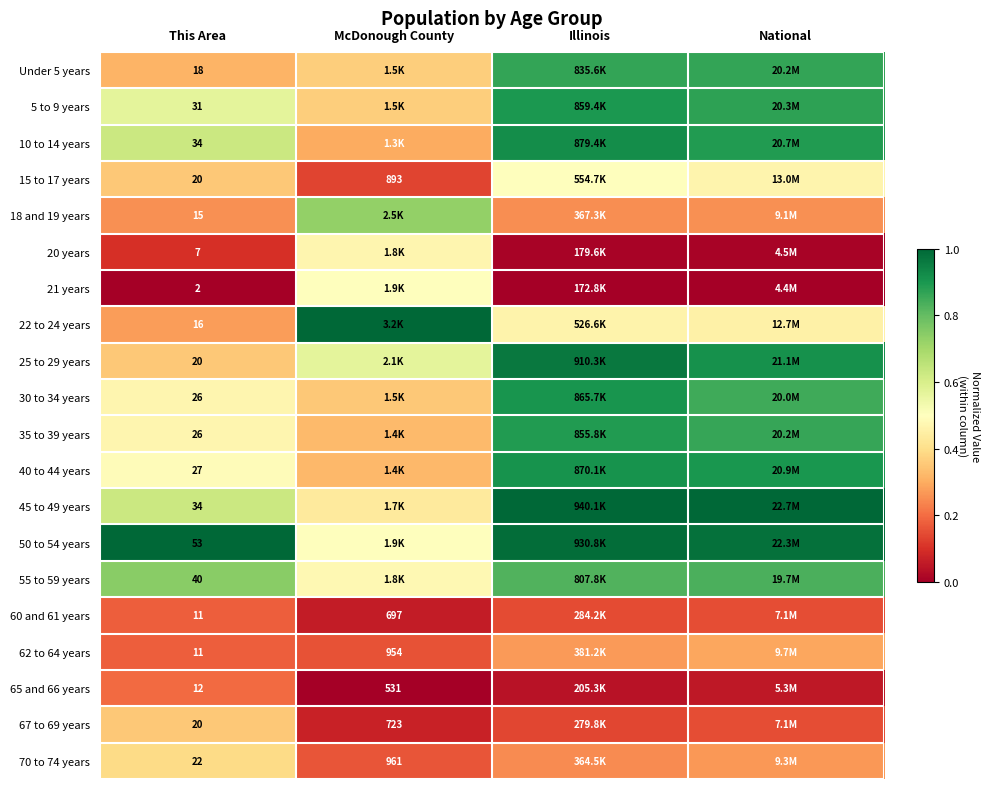

Is the value of 62 to 64 years at This Area greater than the value of 60 and 61 years at McDonough County?

No